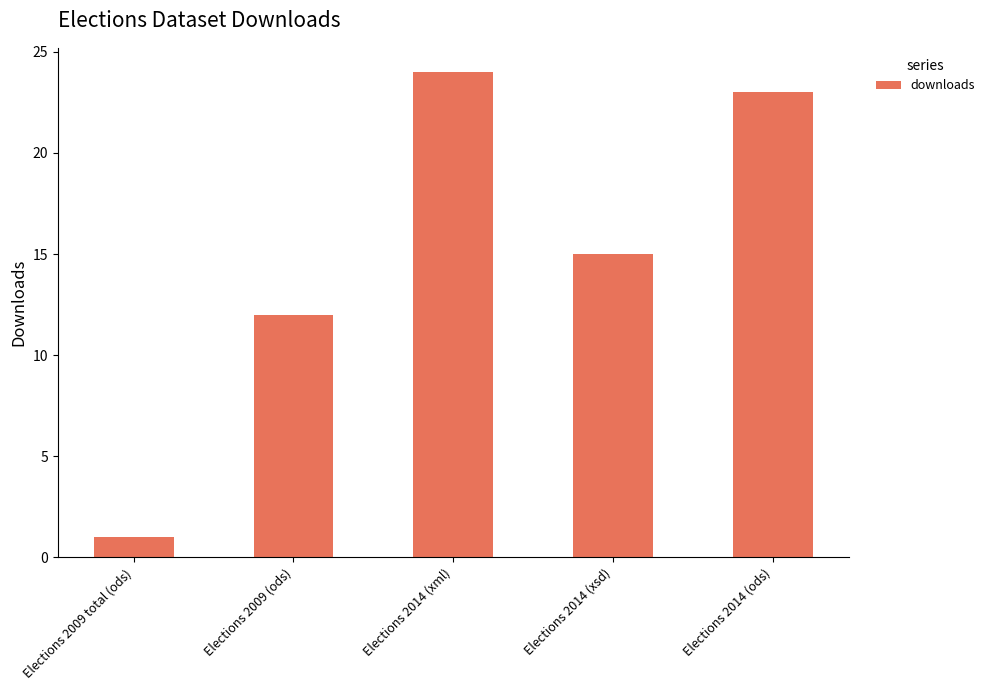

At which label does the data first exceed 15?

Elections 2014 (xml)